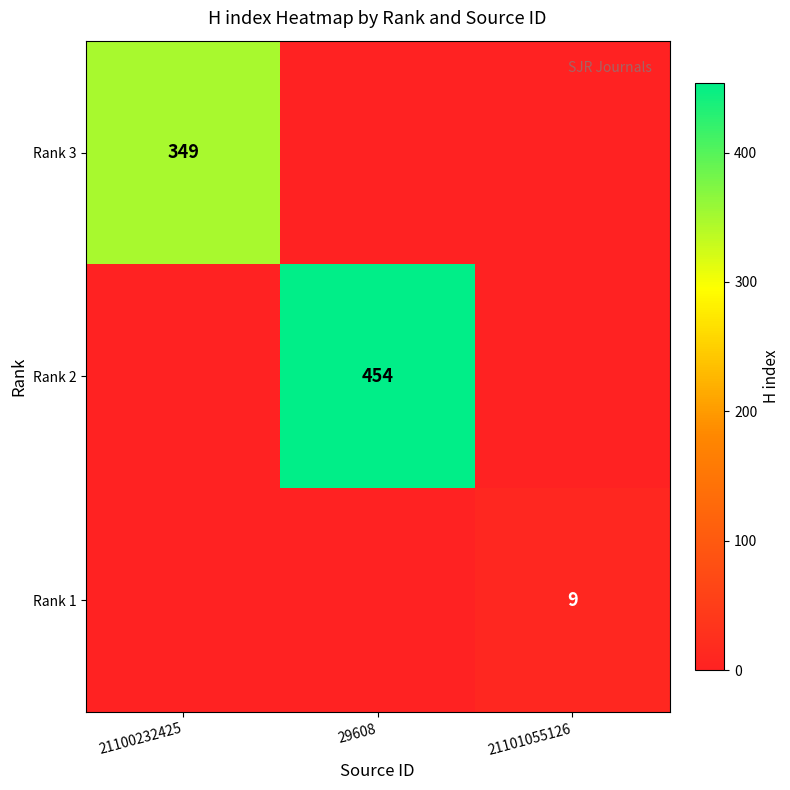

Which label corresponds to the largest value in the chart?

29608